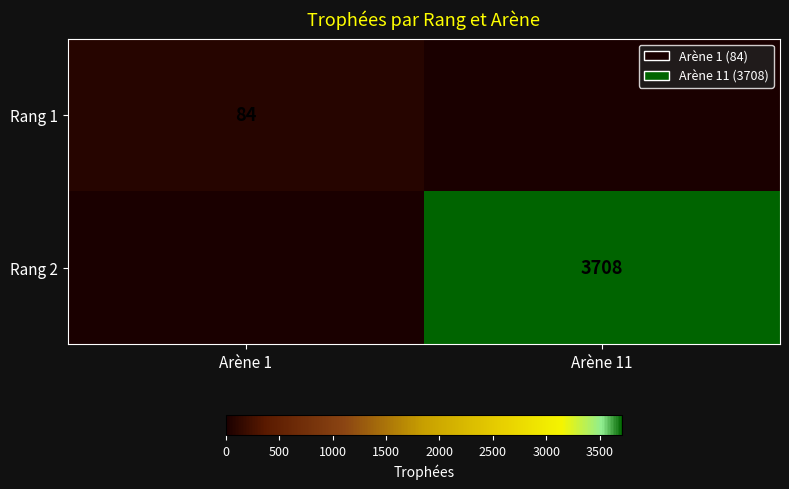

Is it true that Rang 2 equals 3708 at Arène 11?

True